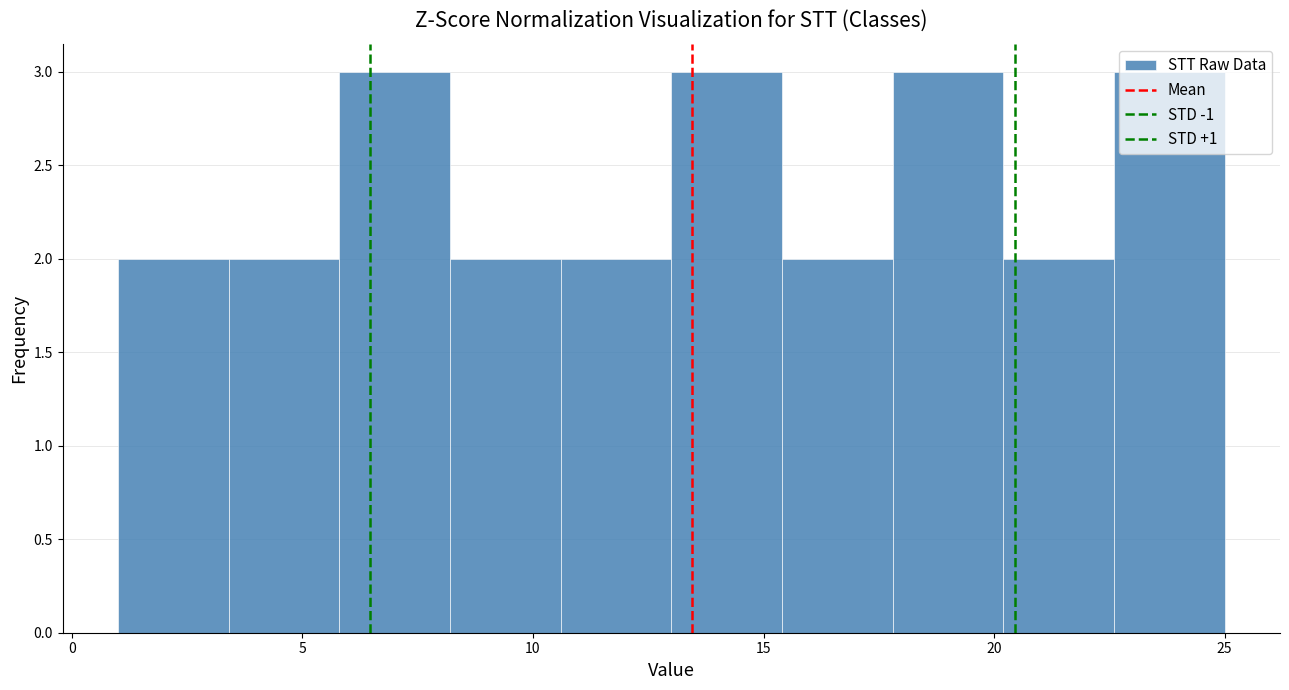

How tall is the bar that spans 15.4 to 17.8 on the x-axis? Neither the bar edges nor the heights are printed on the chart, so give them approximately, as read against the axes.

2